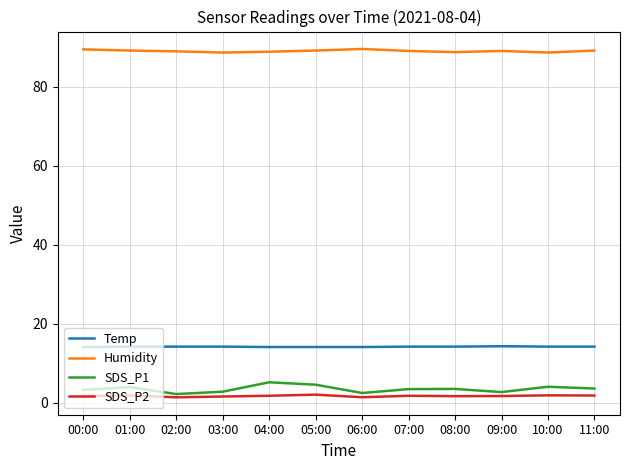

True or false: SDS_P1 and Temp cross at least once.

False